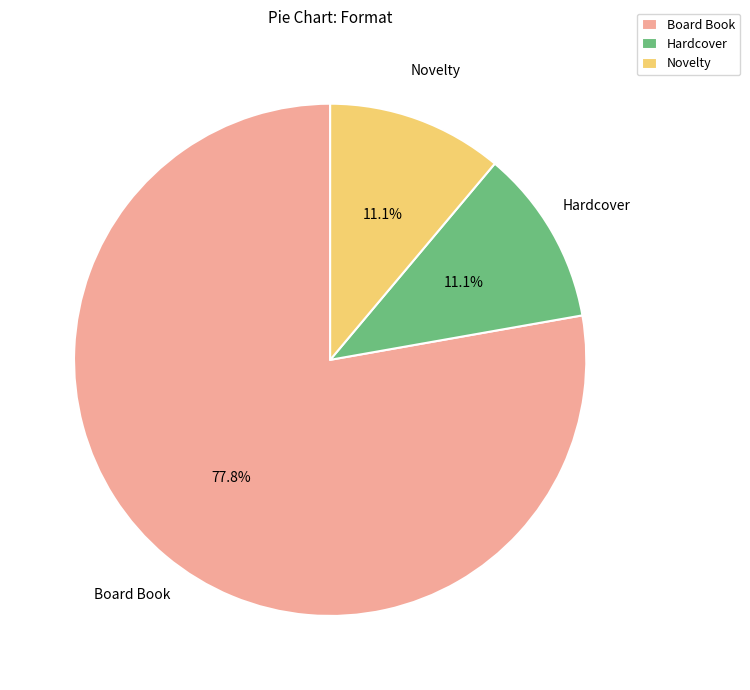

Does any single category account for the majority?

Yes